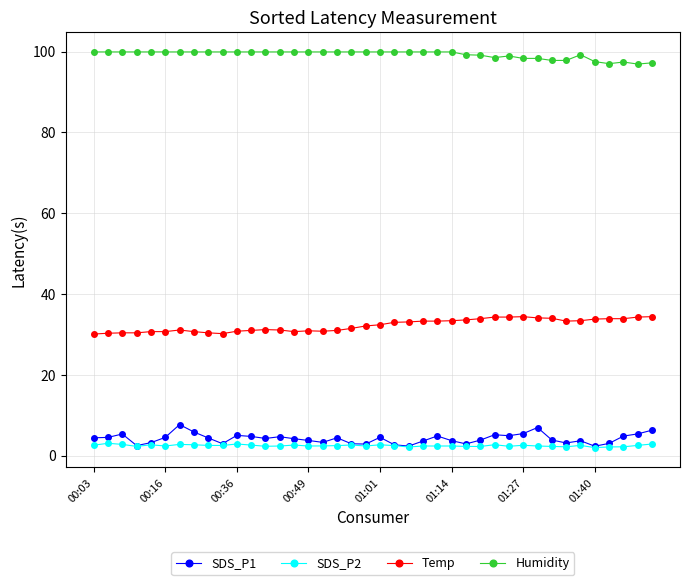

Rank the series by their maximum value, from lowest to highest.

SDS_P2, SDS_P1, Temp, Humidity